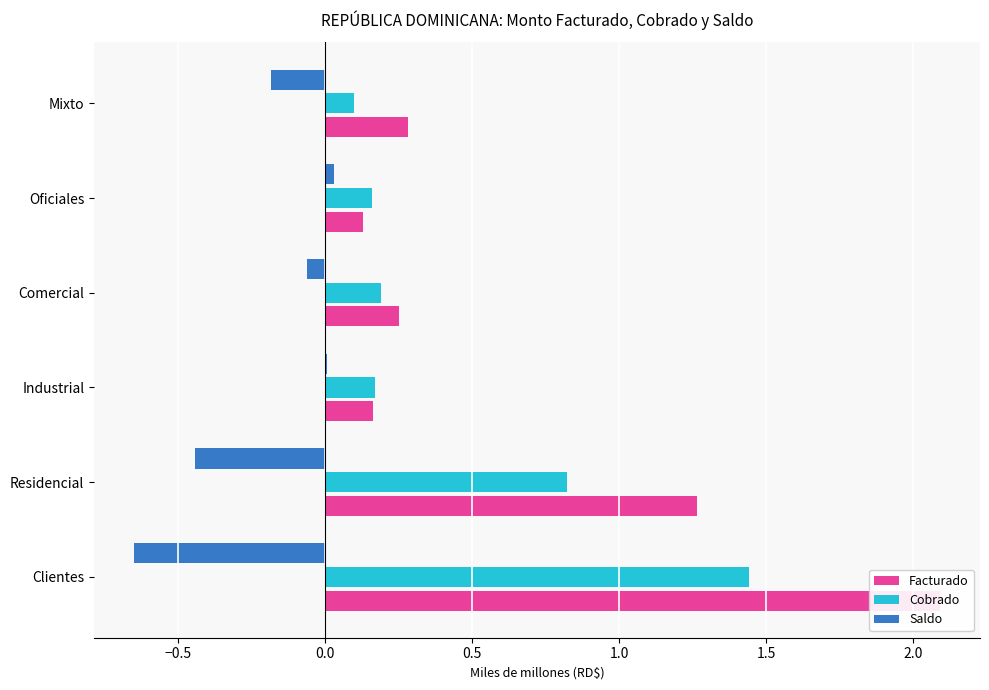

How many values in the Saldo series are below 0?

4